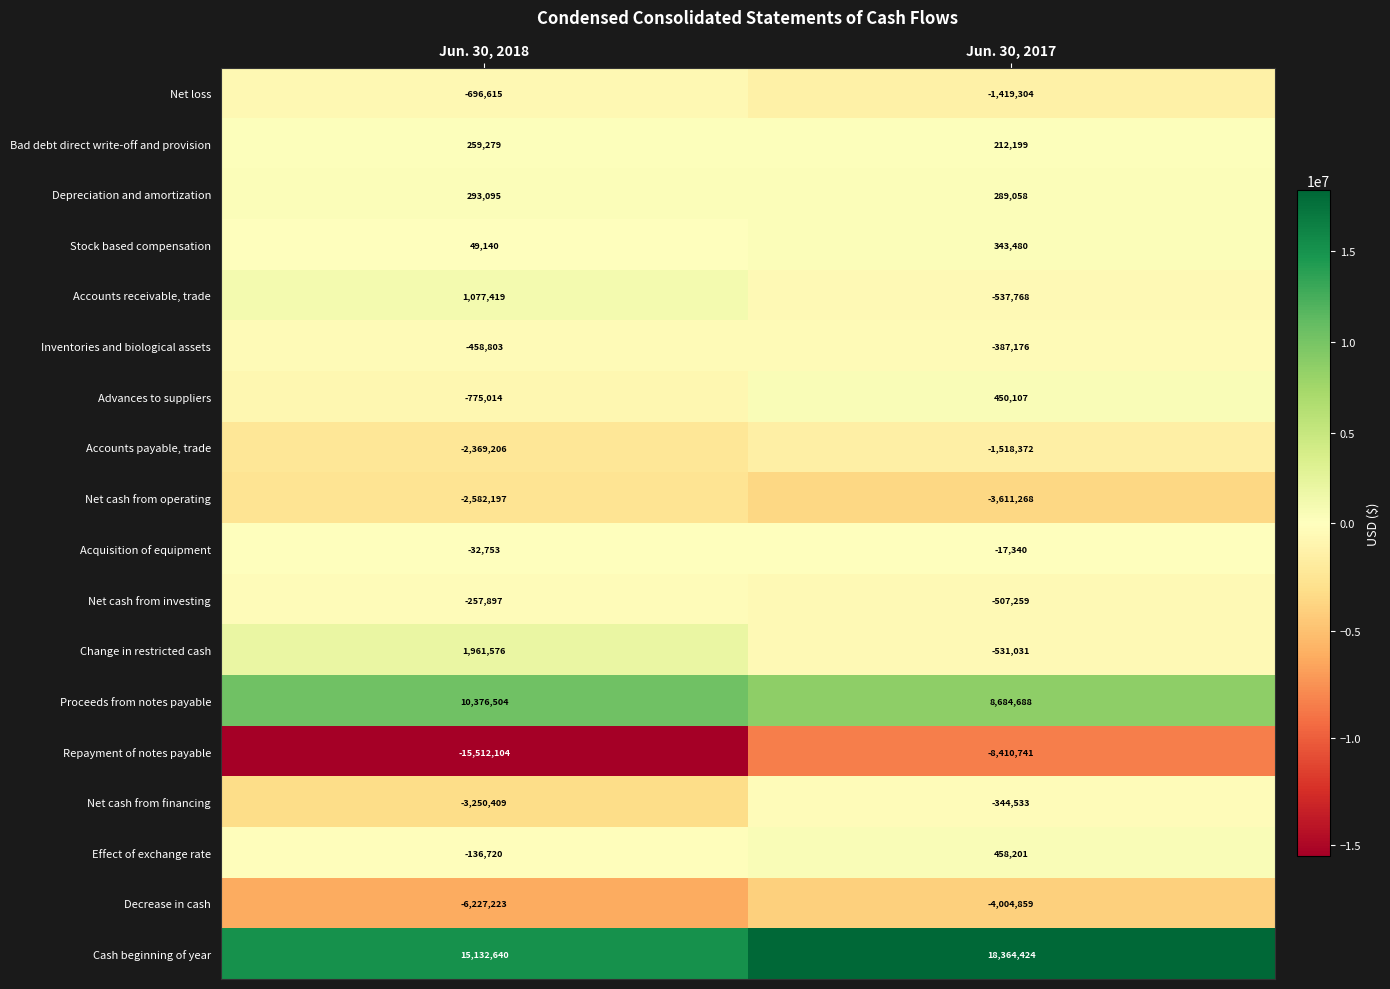

What is the difference between the highest and lowest values at Jun. 30, 2017?

26775165